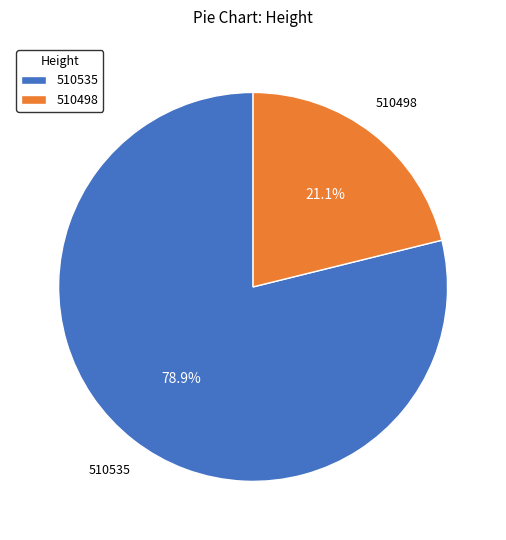

To the nearest percent, what is the average slice percentage?

50%